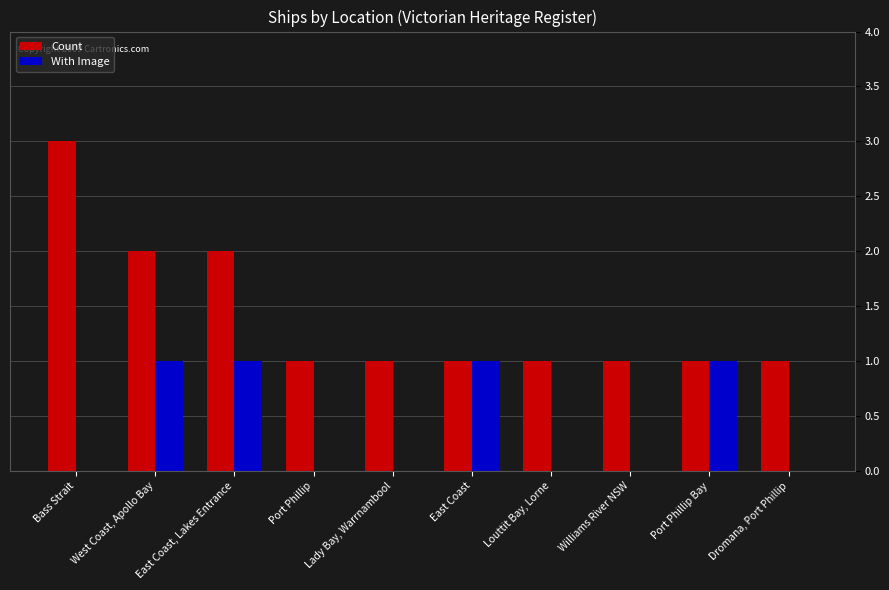

True or false: With Image has a value of 0 at Williams River NSW.

True